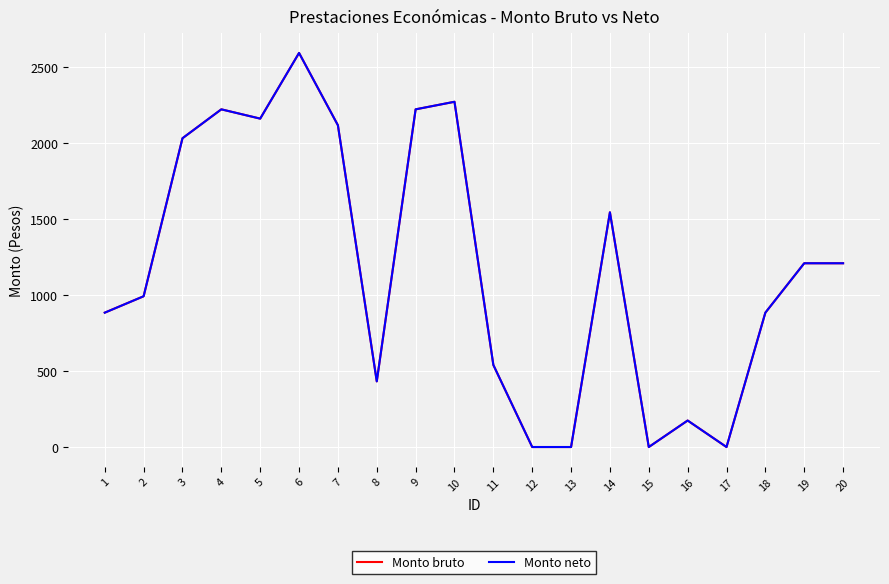

What is the difference between the maximum and minimum values in the Monto bruto series?

2593.9